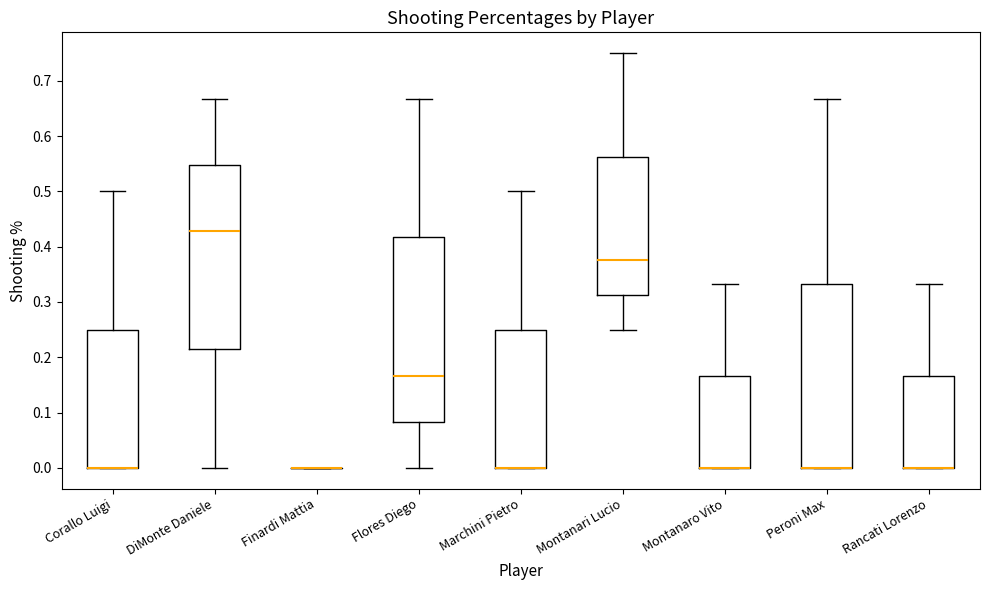

Reading left to right, transcribe this box plot: for each box, give where its median line is, the range the box spans, and where its two whiskers end, as read against the y-axis. The values are not printed on the chart, so give them approximately, as read against the axis.

Corallo Luigi: median 0.00 (drawn on the box's lower edge), box 0.00 to 0.25, whiskers 0.00 to 0.50
DiMonte Daniele: median 0.43, box 0.21 to 0.55, whiskers 0.00 to 0.67
Finardi Mattia: box collapsed to a line at 0.00, whiskers 0.00 to 0.00
Flores Diego: median 0.17, box 0.08 to 0.42, whiskers 0.00 to 0.67
Marchini Pietro: median 0.00 (drawn on the box's lower edge), box 0.00 to 0.25, whiskers 0.00 to 0.50
Montanari Lucio: median 0.38, box 0.31 to 0.56, whiskers 0.25 to 0.75
Montanaro Vito: median 0.00 (drawn on the box's lower edge), box 0.00 to 0.17, whiskers 0.00 to 0.33
Peroni Max: median 0.00 (drawn on the box's lower edge), box 0.00 to 0.33, whiskers 0.00 to 0.67
Rancati Lorenzo: median 0.00 (drawn on the box's lower edge), box 0.00 to 0.17, whiskers 0.00 to 0.33